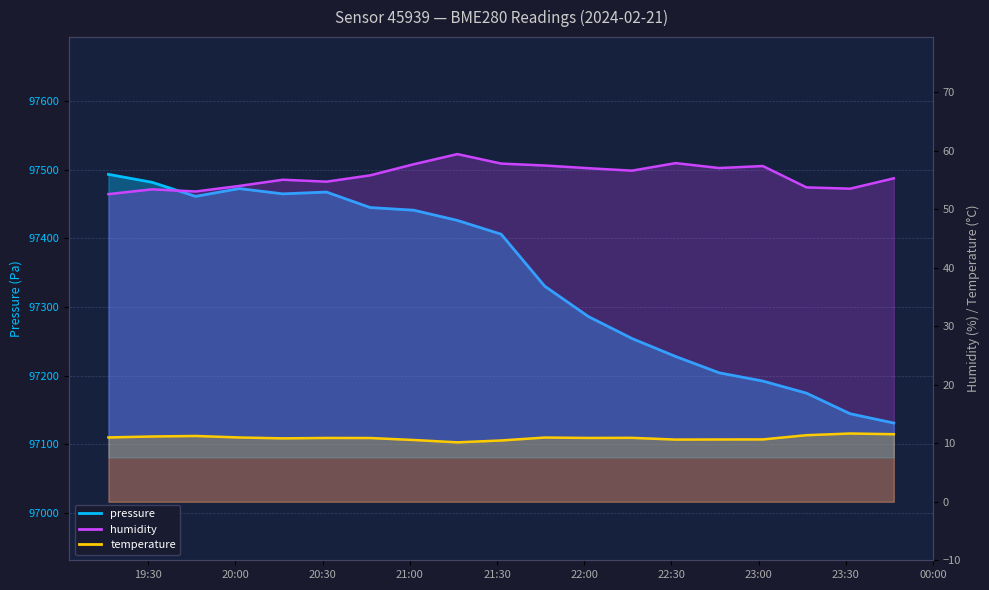

How many lines are shown in the chart?

3